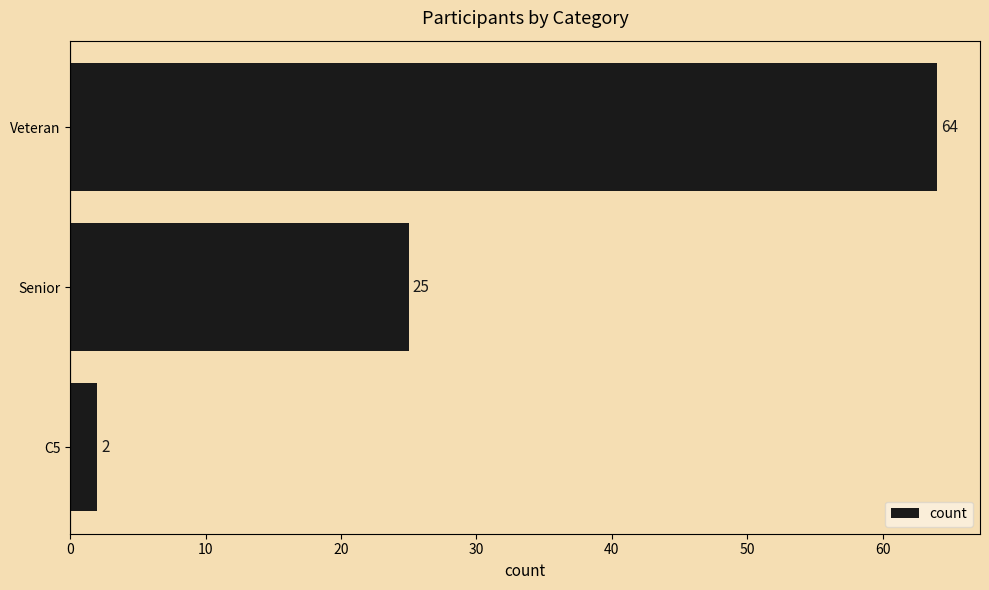

How many series are shown in this chart?

1